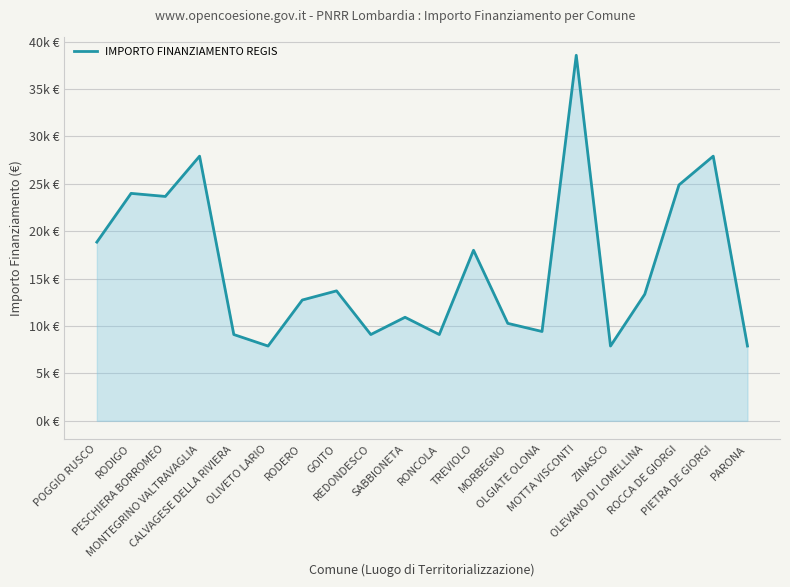

List the labels in order of value, largest first.

MOTTA VISCONTI, MONTEGRINO VALTRAVAGLIA, PIETRA DE GIORGI, ROCCA DE GIORGI, RODIGO, PESCHIERA BORROMEO, POGGIO RUSCO, TREVIOLO, GOITO, OLEVANO DI LOMELLINA, RODERO, SABBIONETA, MORBEGNO, OLGIATE OLONA, CALVAGESE DELLA RIVIERA, REDONDESCO, RONCOLA, OLIVETO LARIO, ZINASCO, PARONA